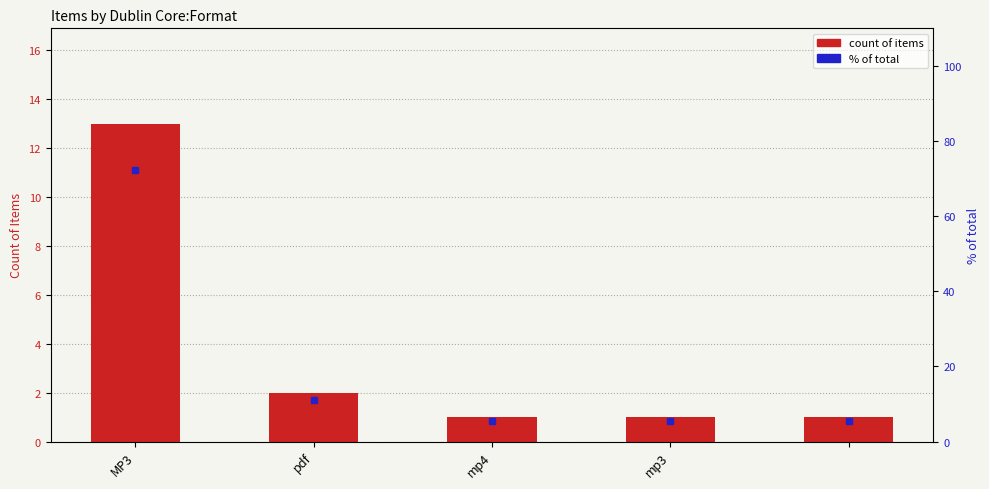

What is the difference between the maximum and minimum values in the % of total series?

66.7